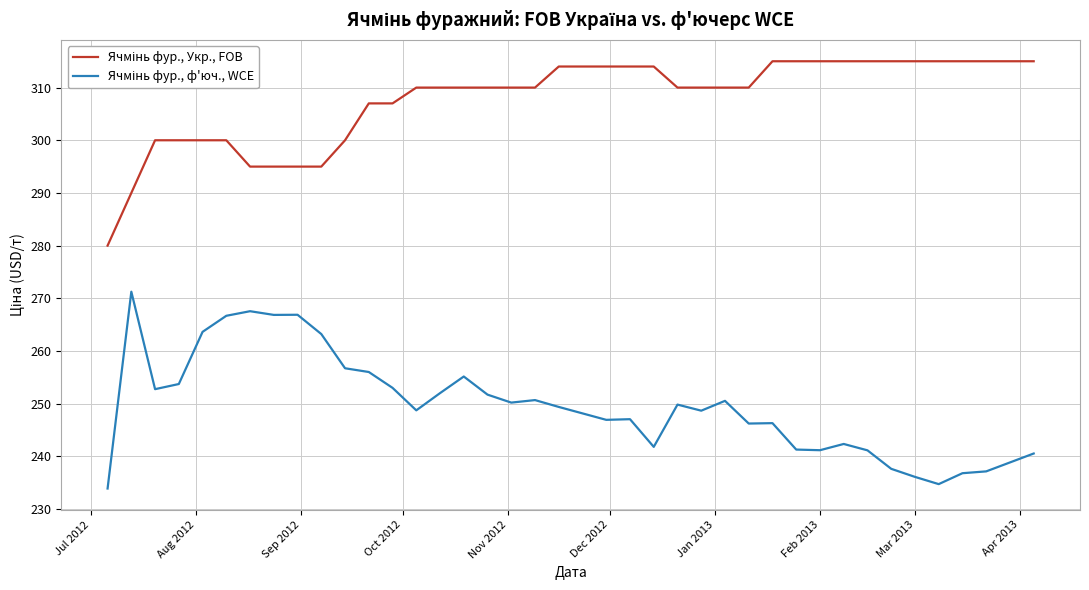

How many lines are shown in the chart?

2